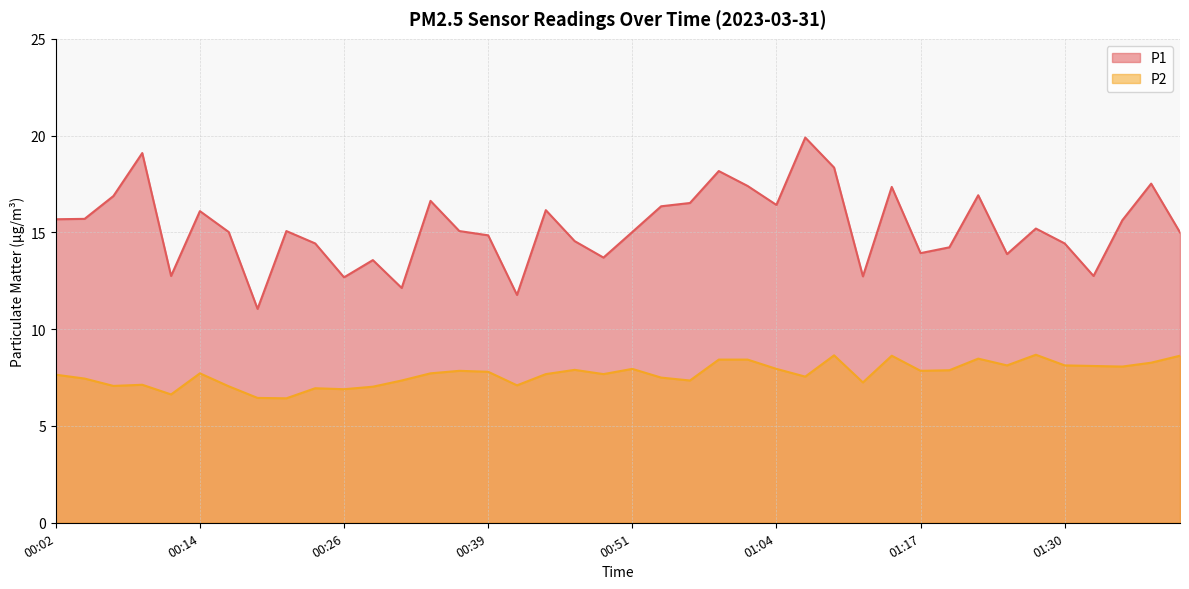

Does the chart display data point markers on the line(s)?

No